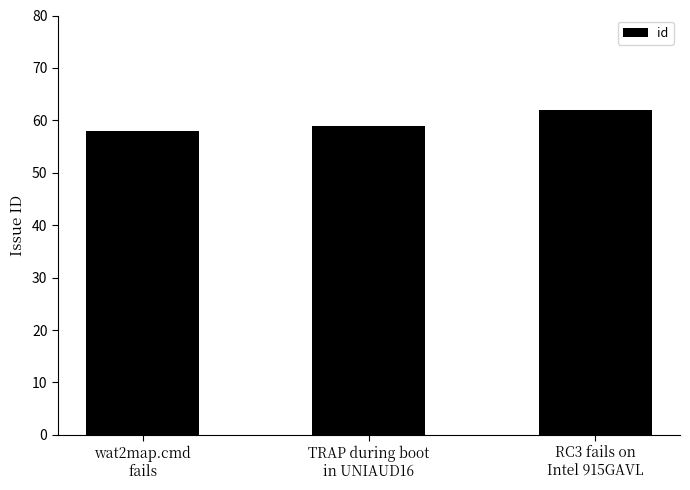

Reading left to right, transcribe all the data shown in this chart.

wat2map.cmd
fails=58	TRAP during boot
in UNIAUD16=59	RC3 fails on
Intel 915GAVL=62